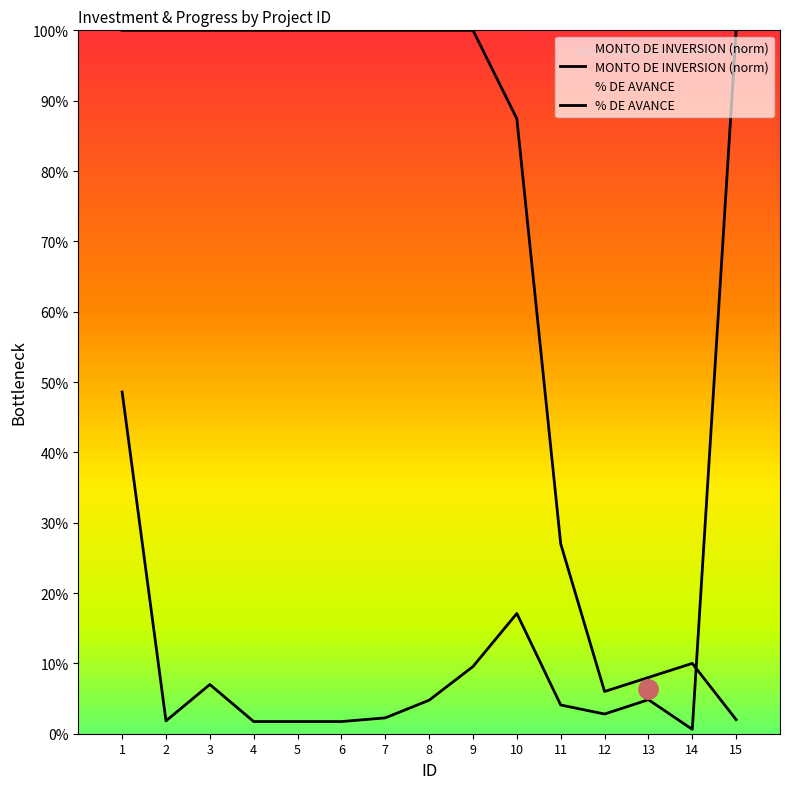

Between which two adjacent categories do MONTO DE INVERSION (norm) and % DE AVANCE first intersect?

14 and 15